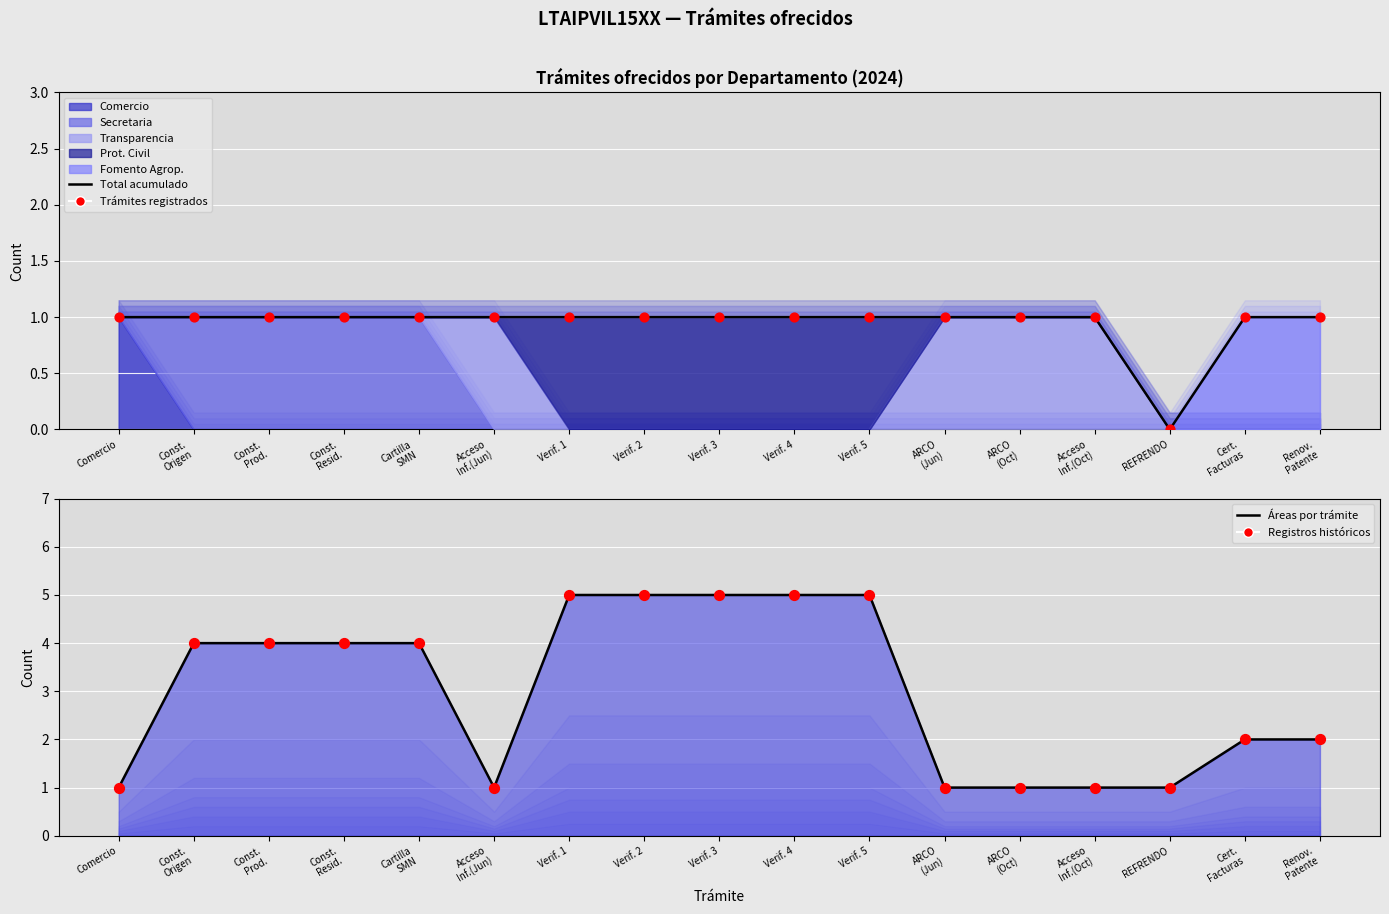

Which series contains the lowest Y value?

Total acumulado